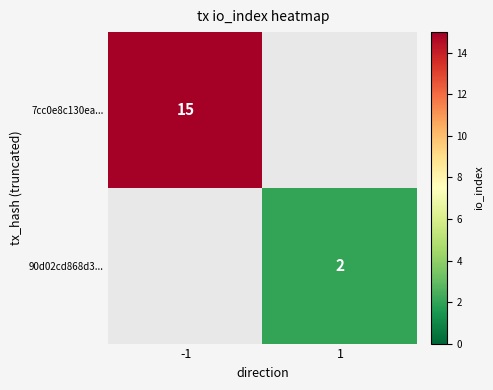

Is it true that 90d02cd868d3... equals 3.6 at 1?

False